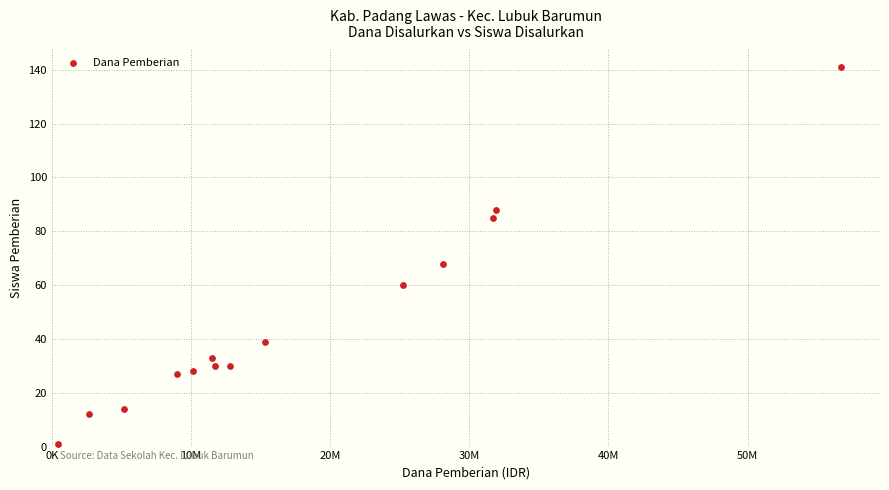

What Y value in the scatter plot is closest to 71?

68